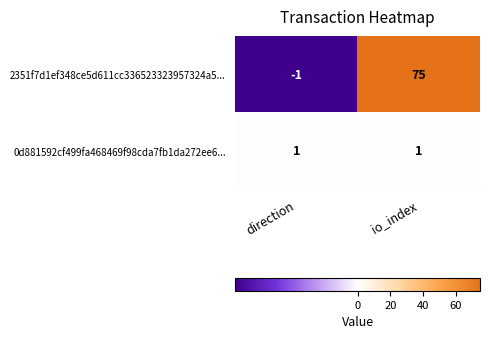

At io_index, list the series in order from largest to smallest.

2351f7d1ef348ce5d611cc336523323957324a5..., 0d881592cf499fa468469f98cda7fb1da272ee6...